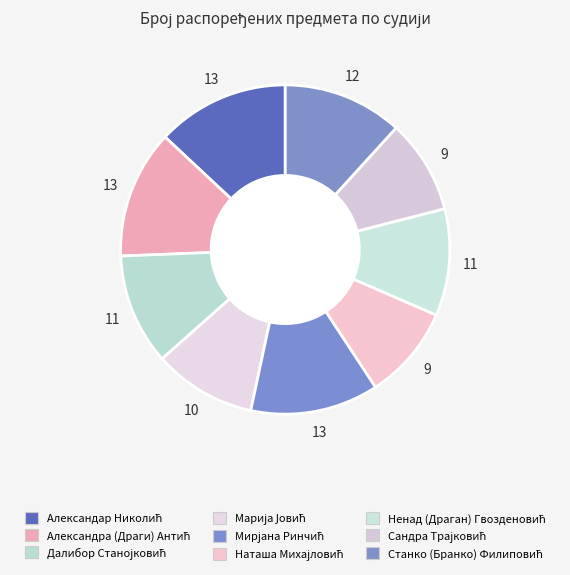

Is it true that Марија Јовић is 10% of the pie?

True